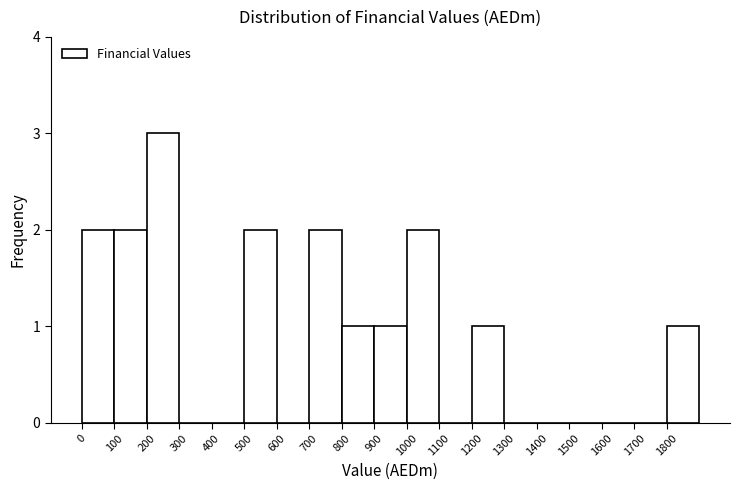

How tall is the bar that spans 500 to 600 on the x-axis? The values are not printed on the chart, so give them approximately, as read against the axis.

2